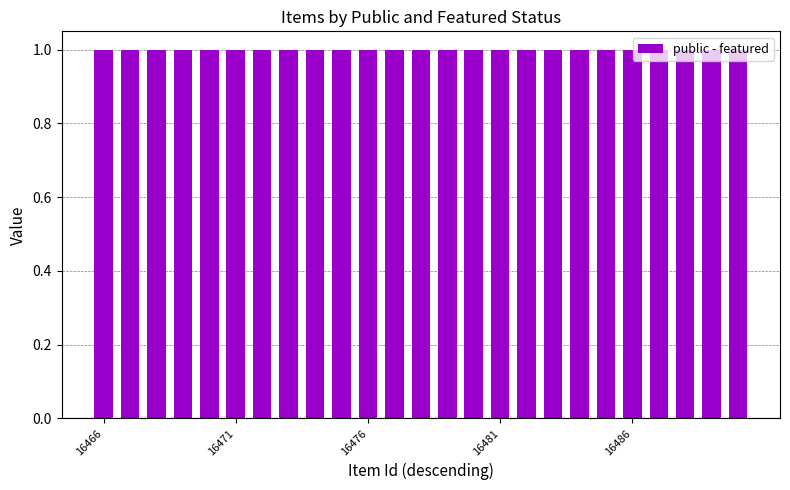

Rank the series at 16485 from highest to lowest value.

public, featured